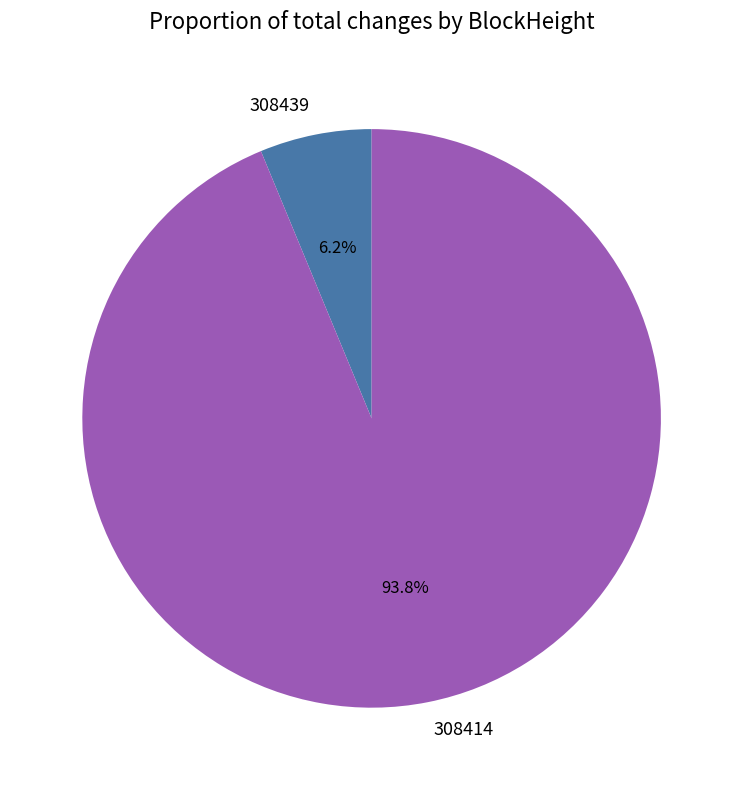

What percentage is the 308414 slice, to the nearest percent?

94%